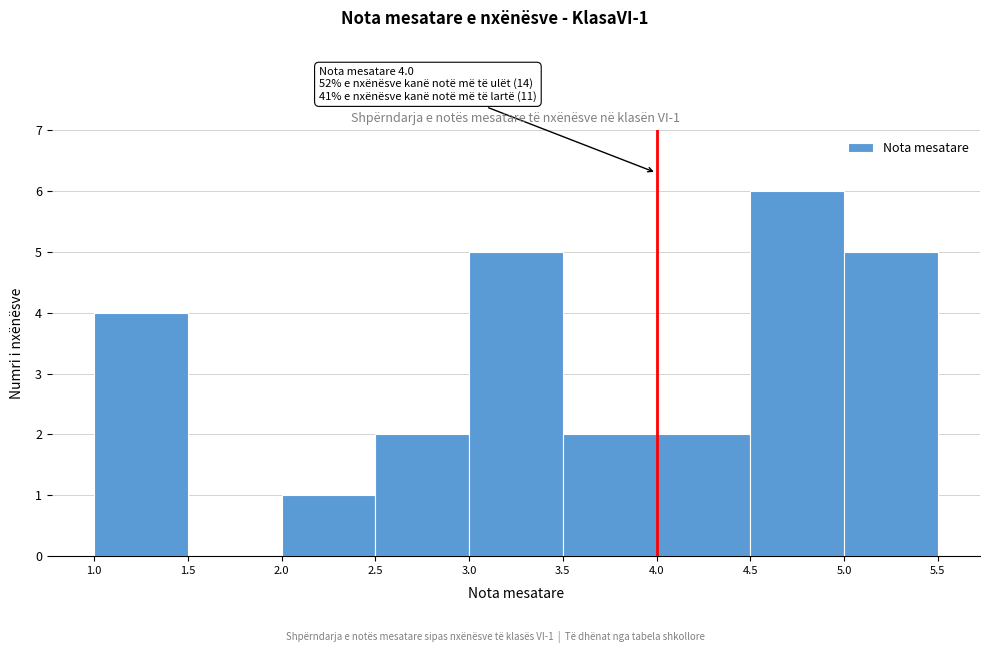

Which range on the x-axis has the tallest bar?

4.5 to 5.0